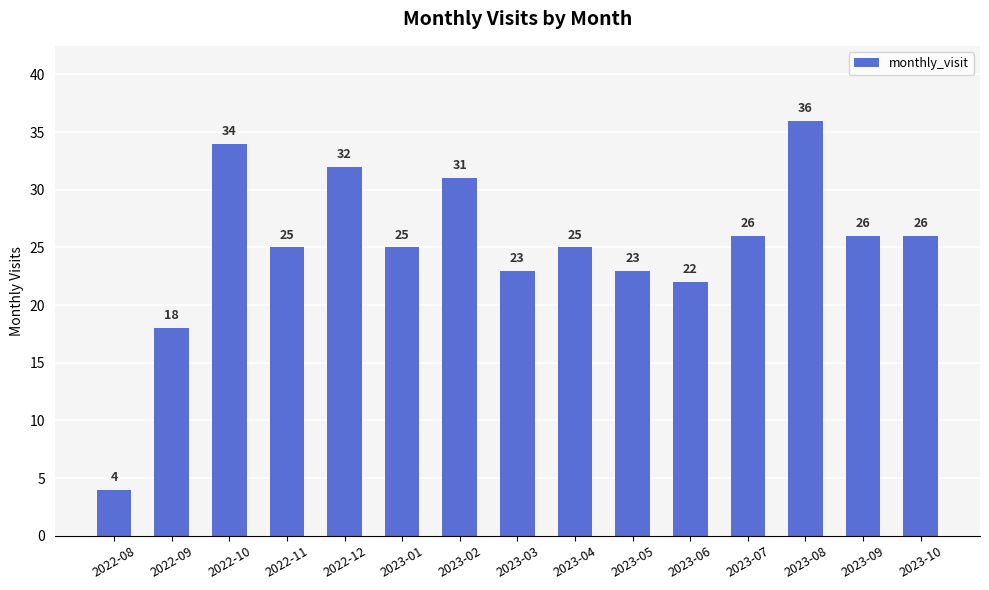

What is the maximum value shown in the chart?

36